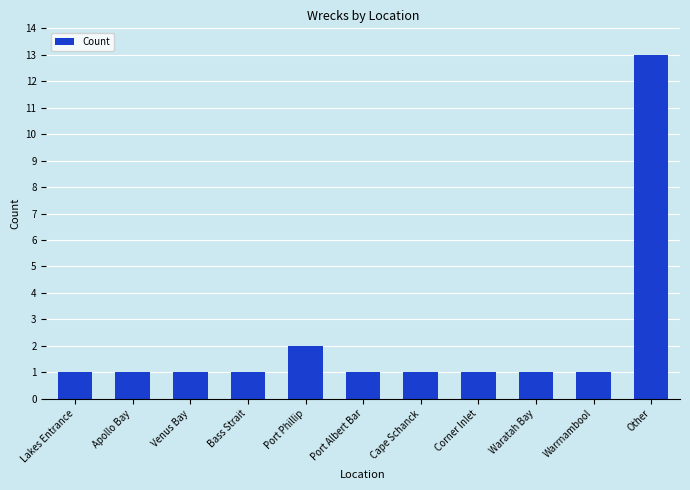

What is the sum of the values at Port Phillip and Apollo Bay?

3